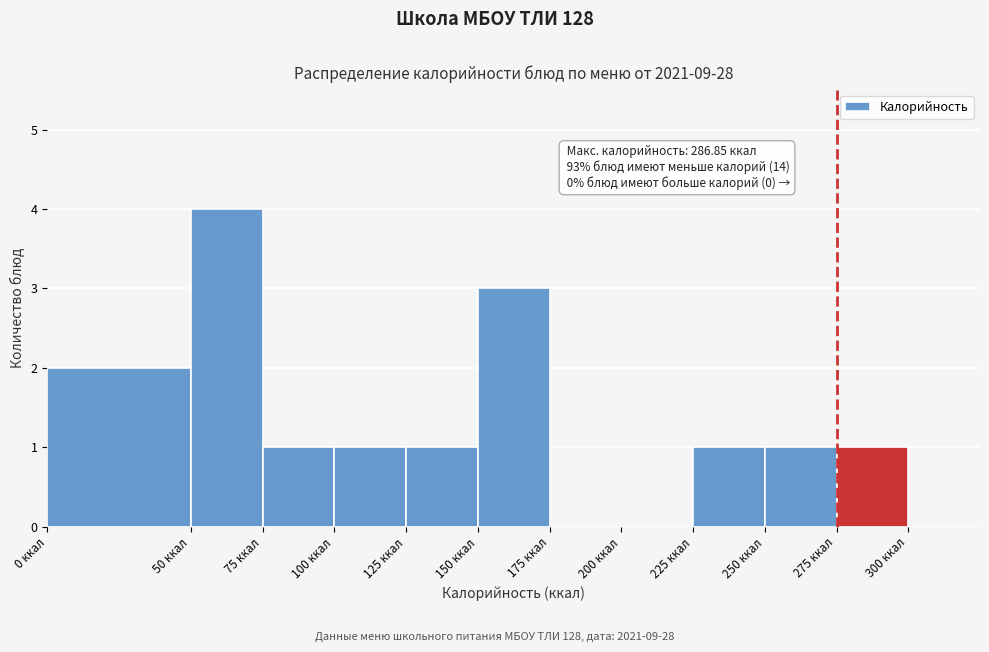

Over which range of the x-axis is the bar tallest?

50 to 75